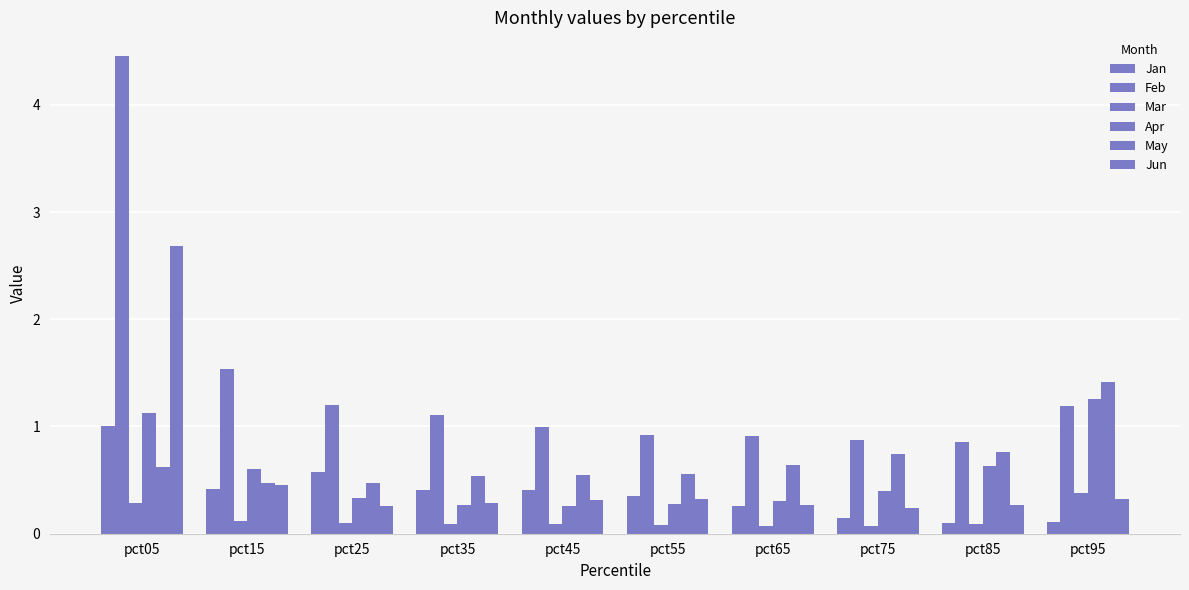

What is the approximate value of Feb at pct75?

0.9